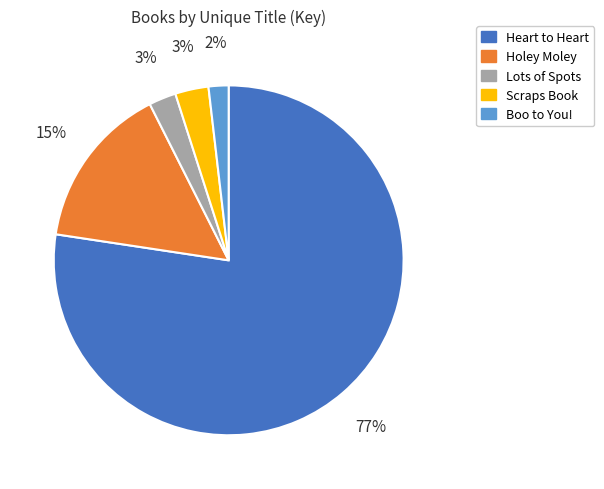

Between Lots of Spots and Heart to Heart, which is larger?

Heart to Heart